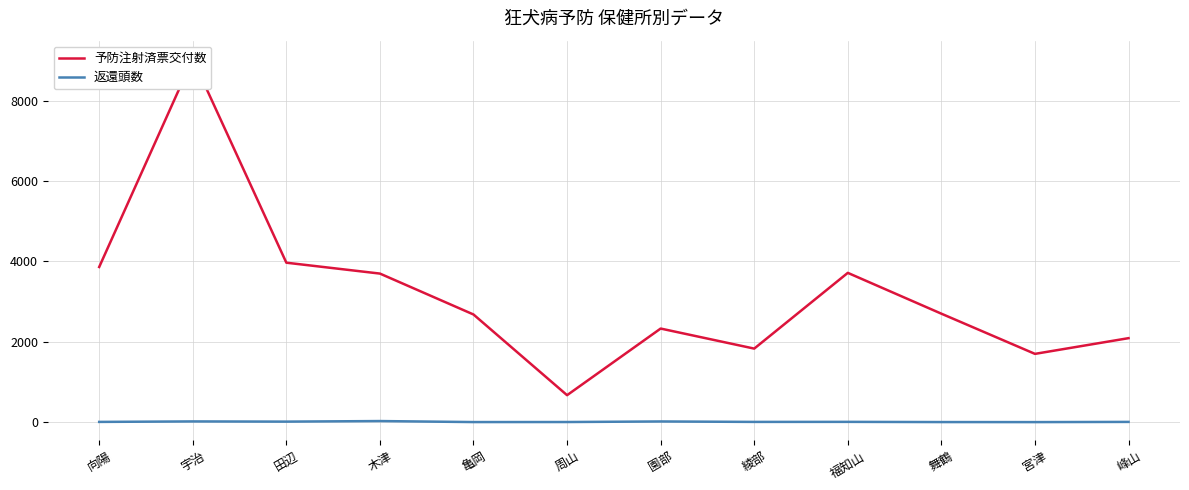

What are all the series names shown in the legend?

予防注射済票交付数, 返還頭数